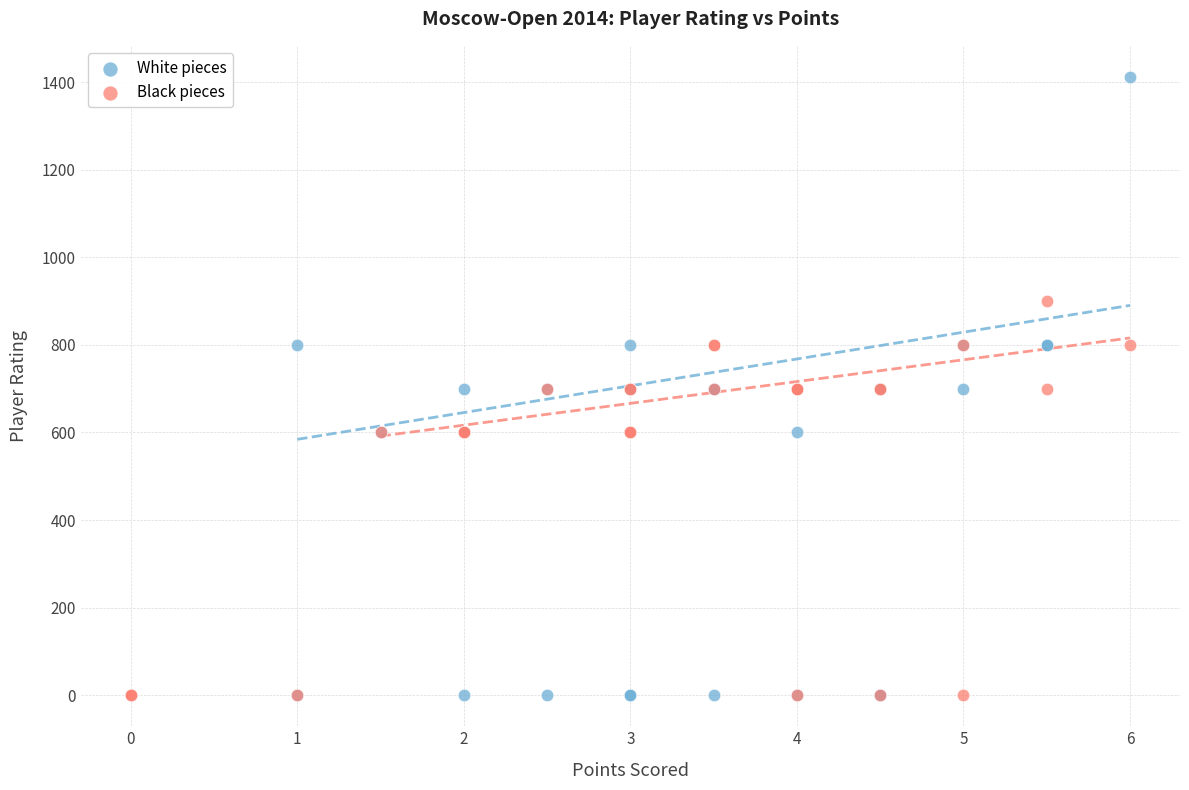

Which series contains the highest Y value?

White pieces